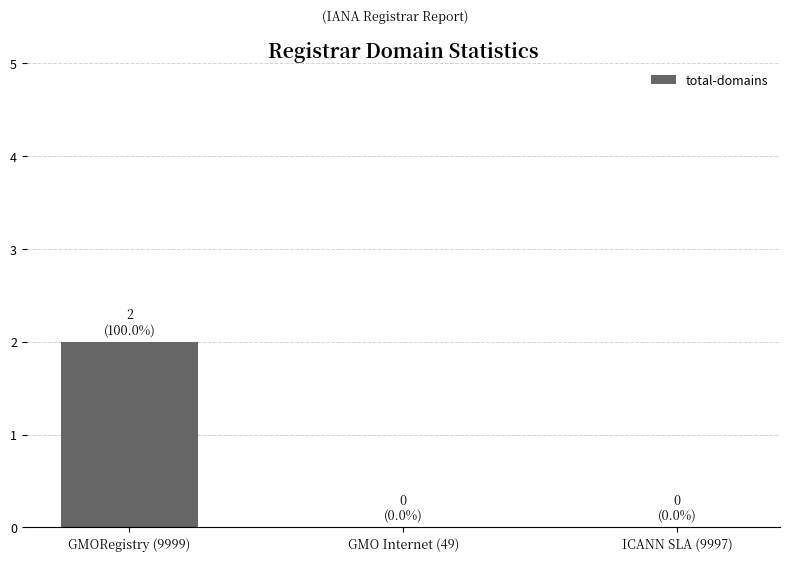

Count the number of data series in this chart.

1